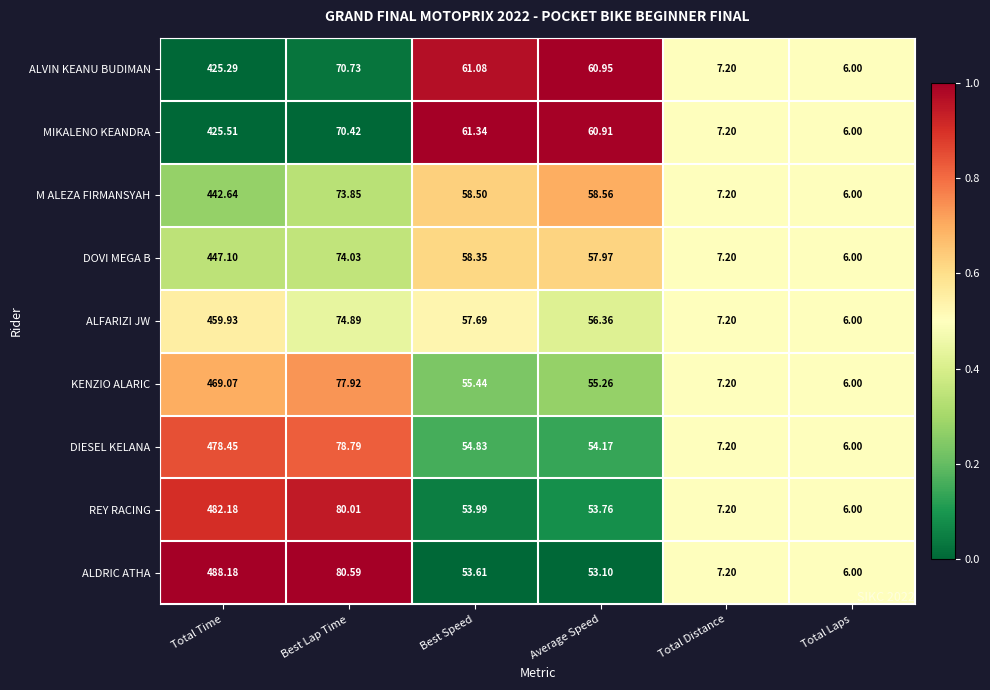

Rank the series by their maximum value, from lowest to highest.

ALVIN KEANU BUDIMAN, MIKALENO KEANDRA, M ALEZA FIRMANSYAH, DOVI MEGA B, ALFARIZI JW, KENZIO ALARIC, DIESEL KELANA, REY RACING, ALDRIC ATHA